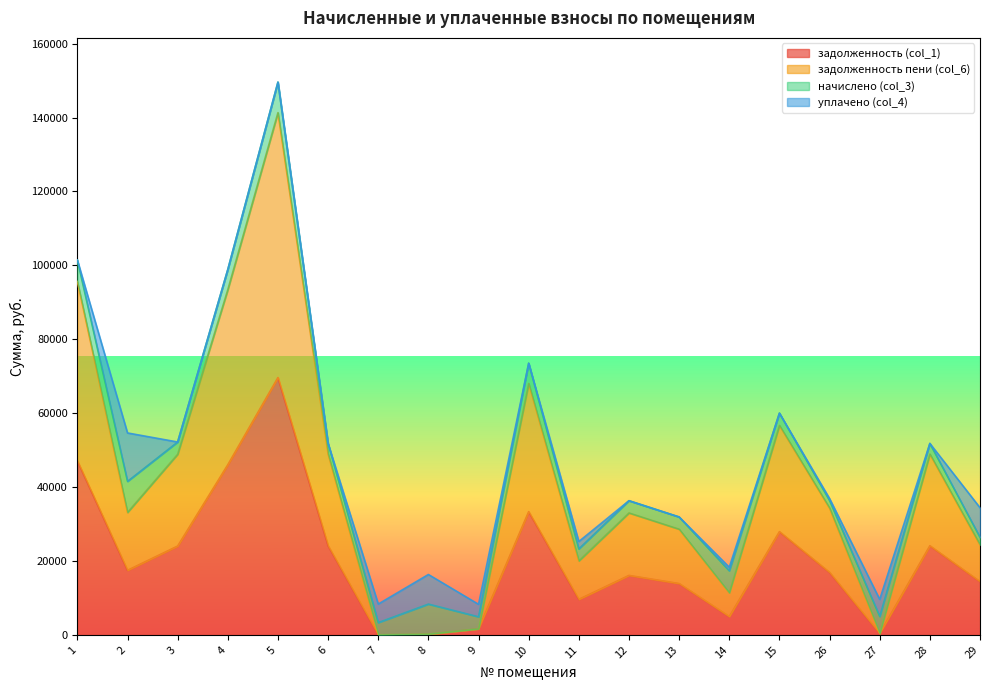

True or false: задолженность (col_1) and задолженность пени (col_6) cross at least once.

False